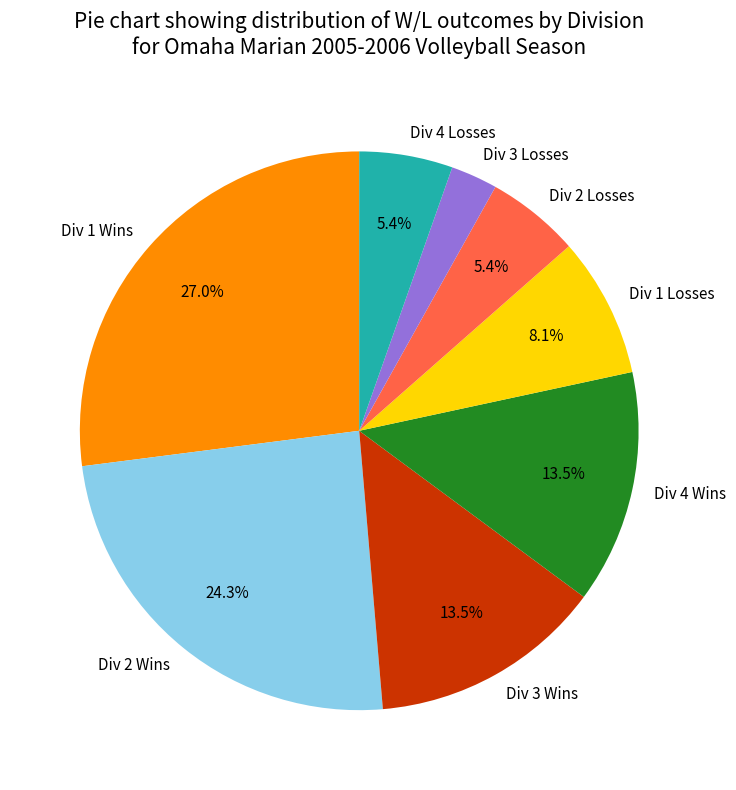

What is the ratio of the value at Div 2 Losses to the value at Div 4 Losses?

1.0